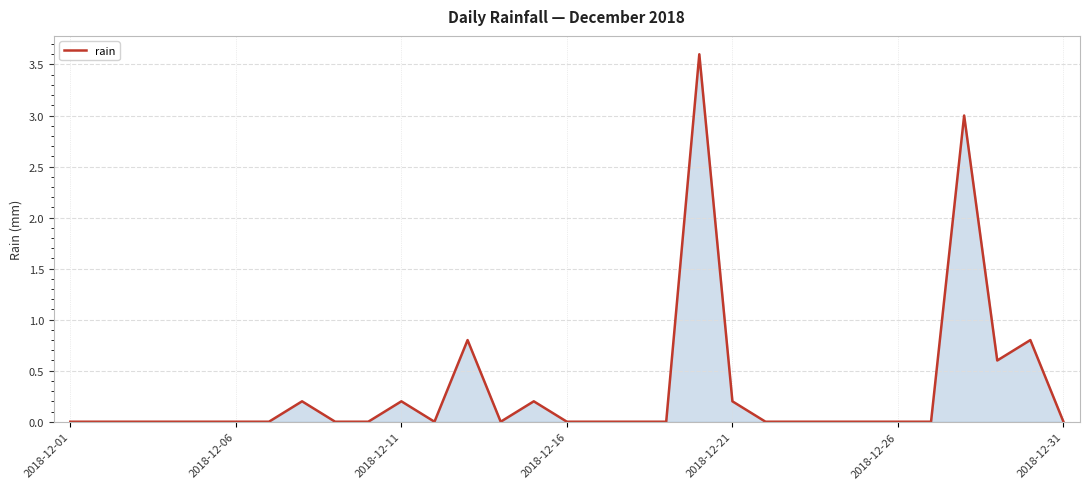

How many lines are shown in the chart?

1